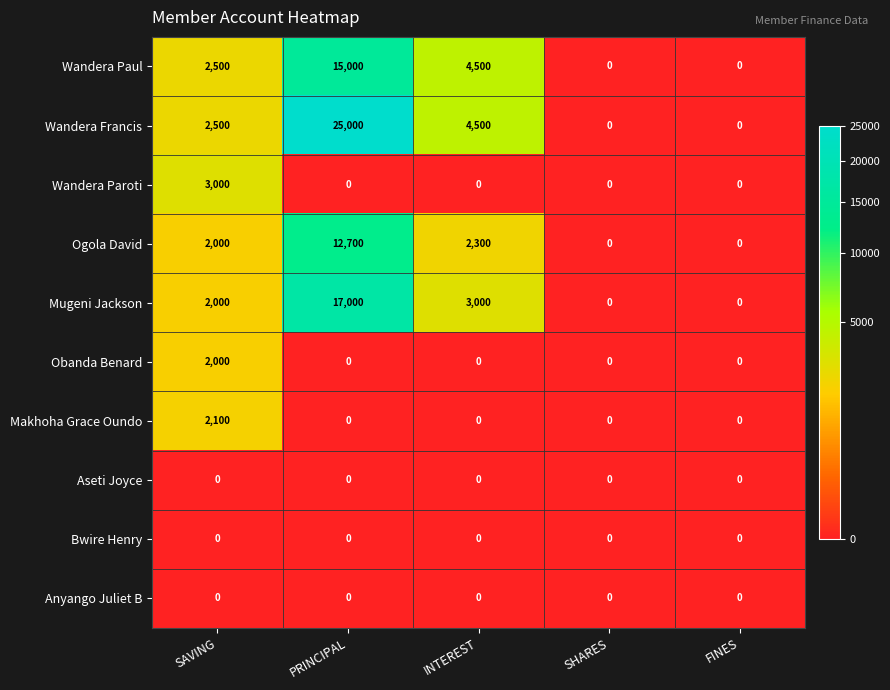

What is the difference between the second highest and second lowest values in the Ogola David series?

2300